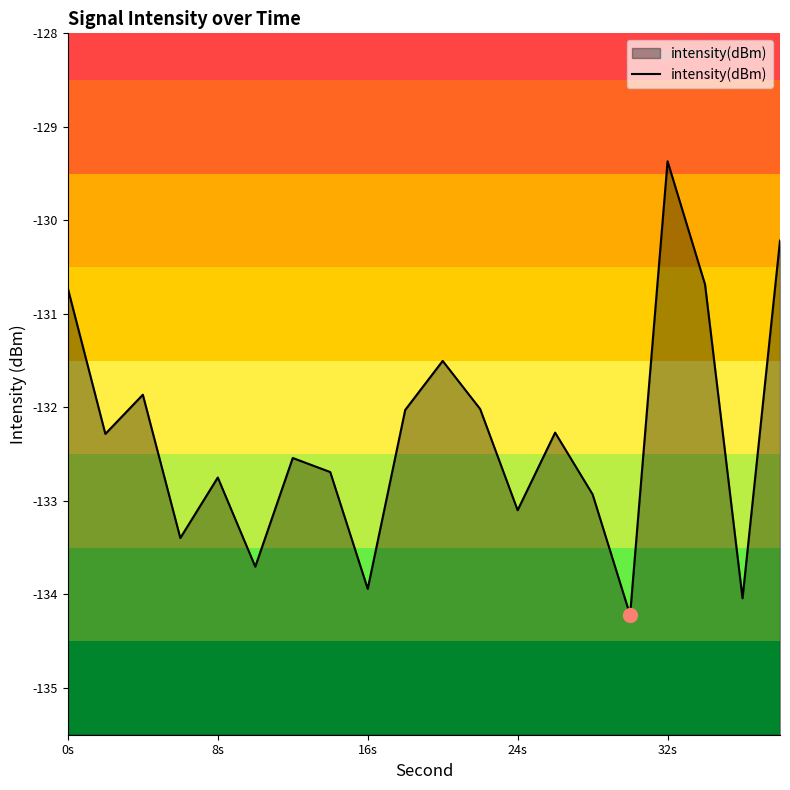

The chart shows a value of -225.2 at 32s. True or false?

False